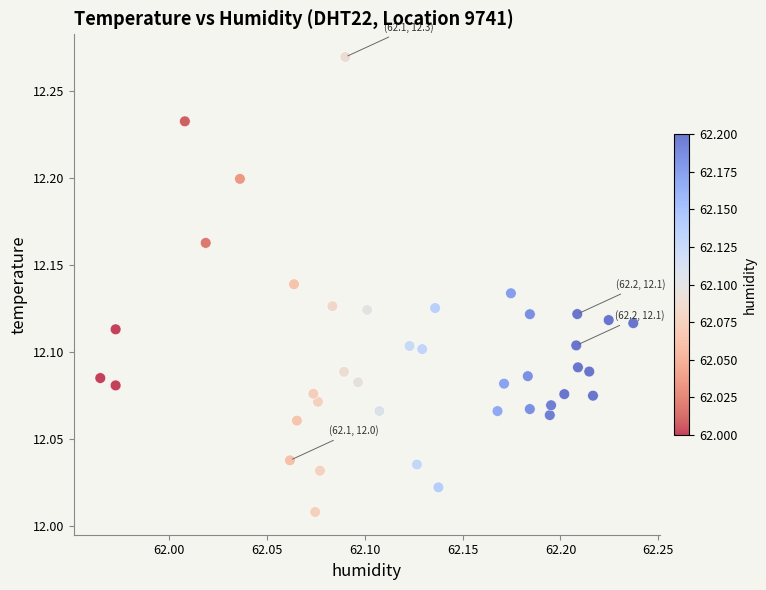

What is the range of X values (max minus min)?

0.3